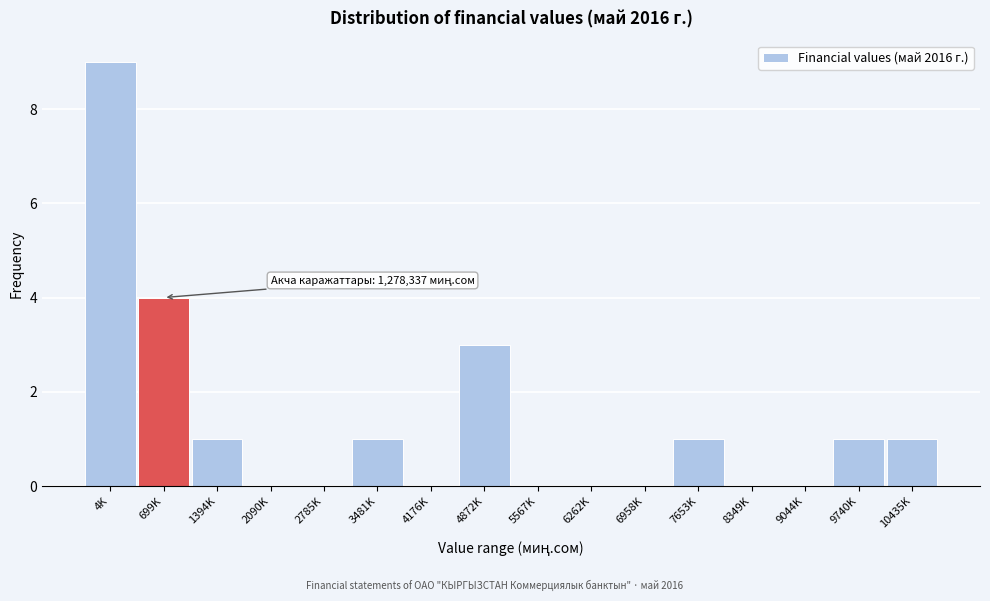

Reading right to left, what are all the values shown in this chart?

10435K=1	9740K=1	9044K=0	8349K=0	7653K=1	6958K=0	6262K=0	5567K=0	4872K=3	4176K=0	3481K=1	2785K=0	2090K=0	1394K=1	699K=4	4K=9